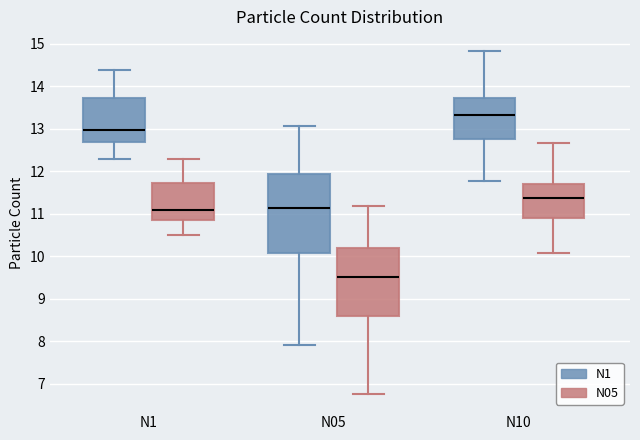

Comparing the boxes themselves (not the whiskers), which one is the tallest?

N05 (N1)